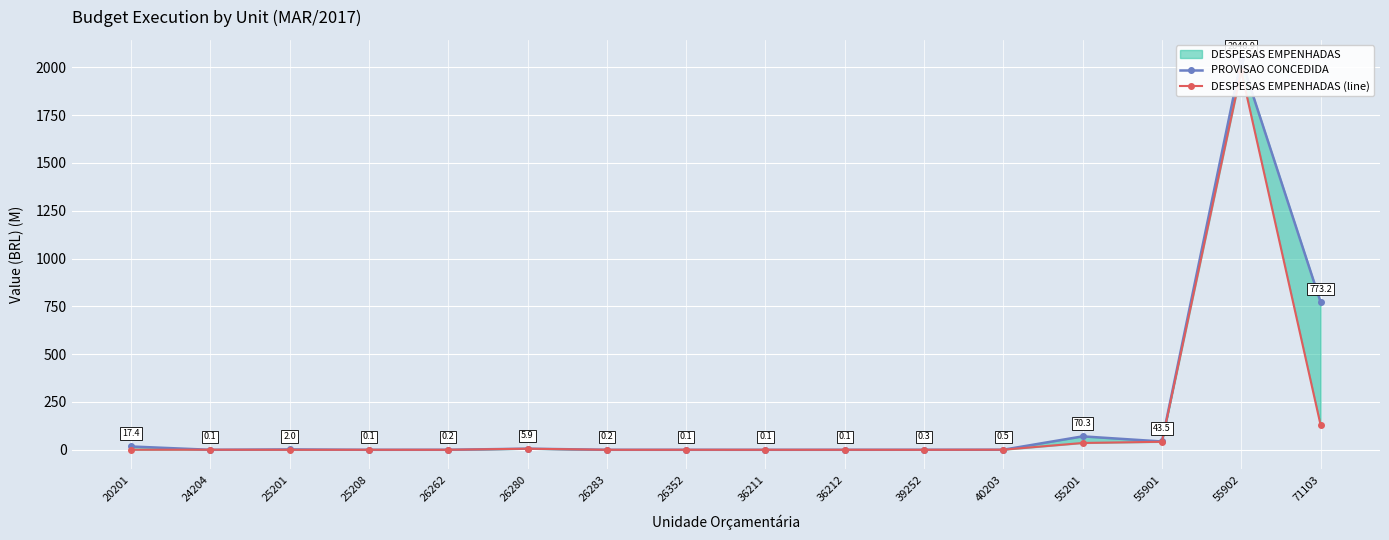

What is the spread (max minus min) of values at 71103?

642.2